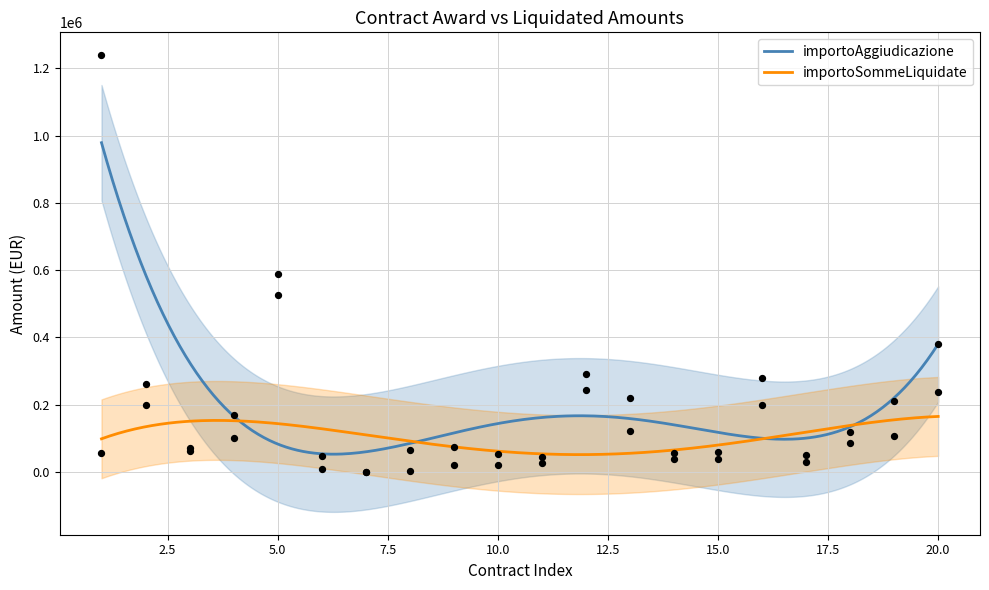

What are all the series names shown in the legend?

importoAggiudicazione, importoSommeLiquidate